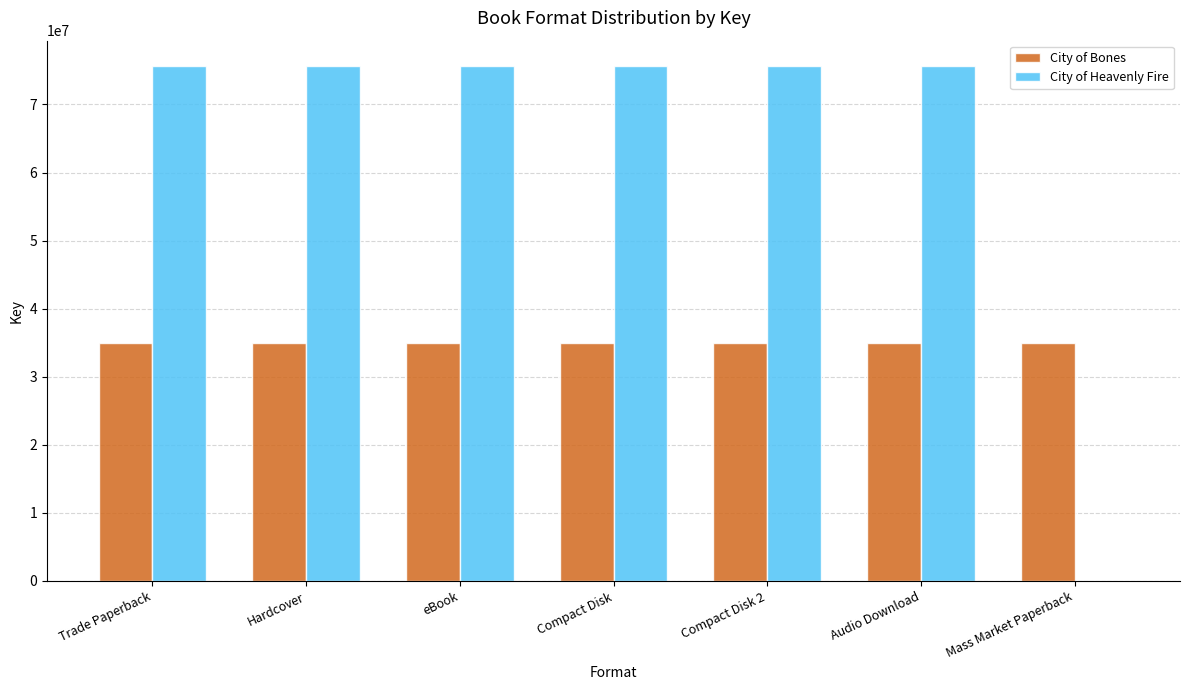

What is the total value across all series at Mass Market Paperback?

35026865